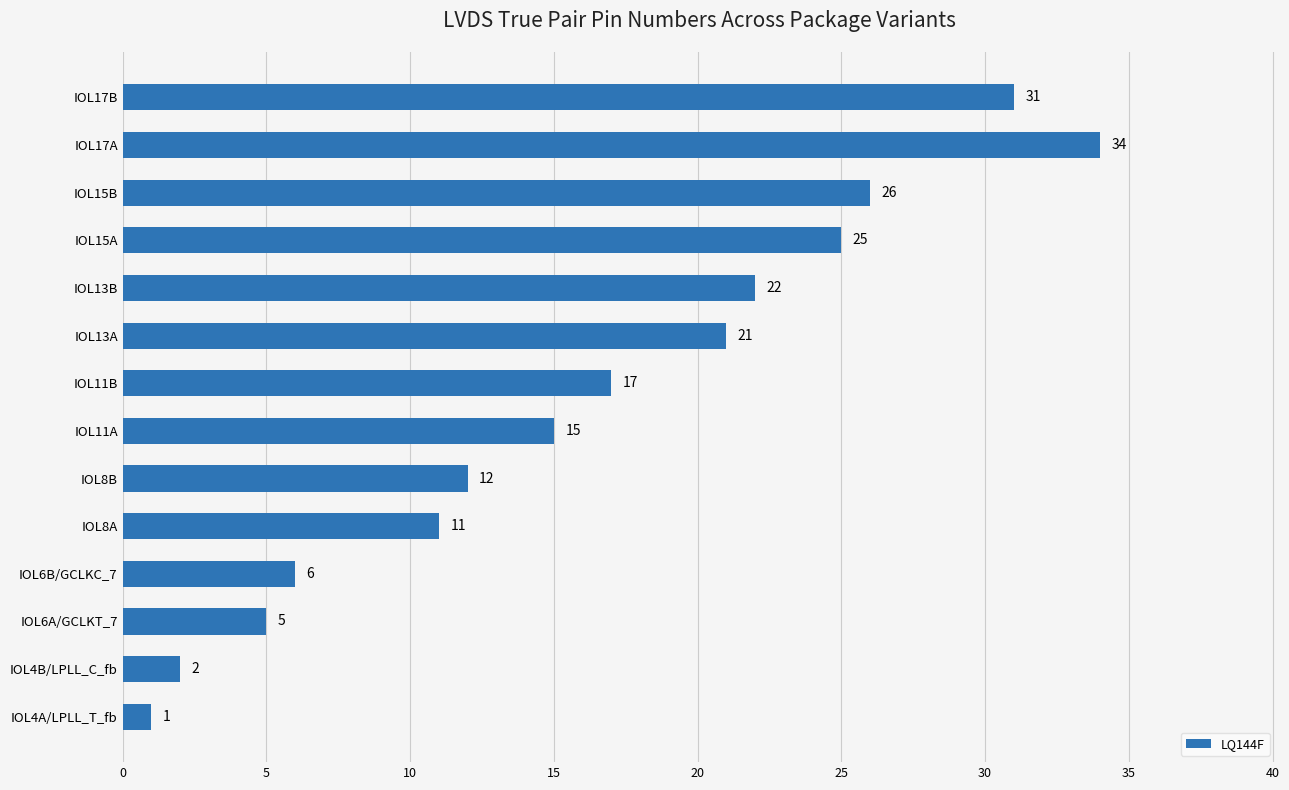

Which category has the lowest value across all series?

IOL4A/LPLL_T_fb